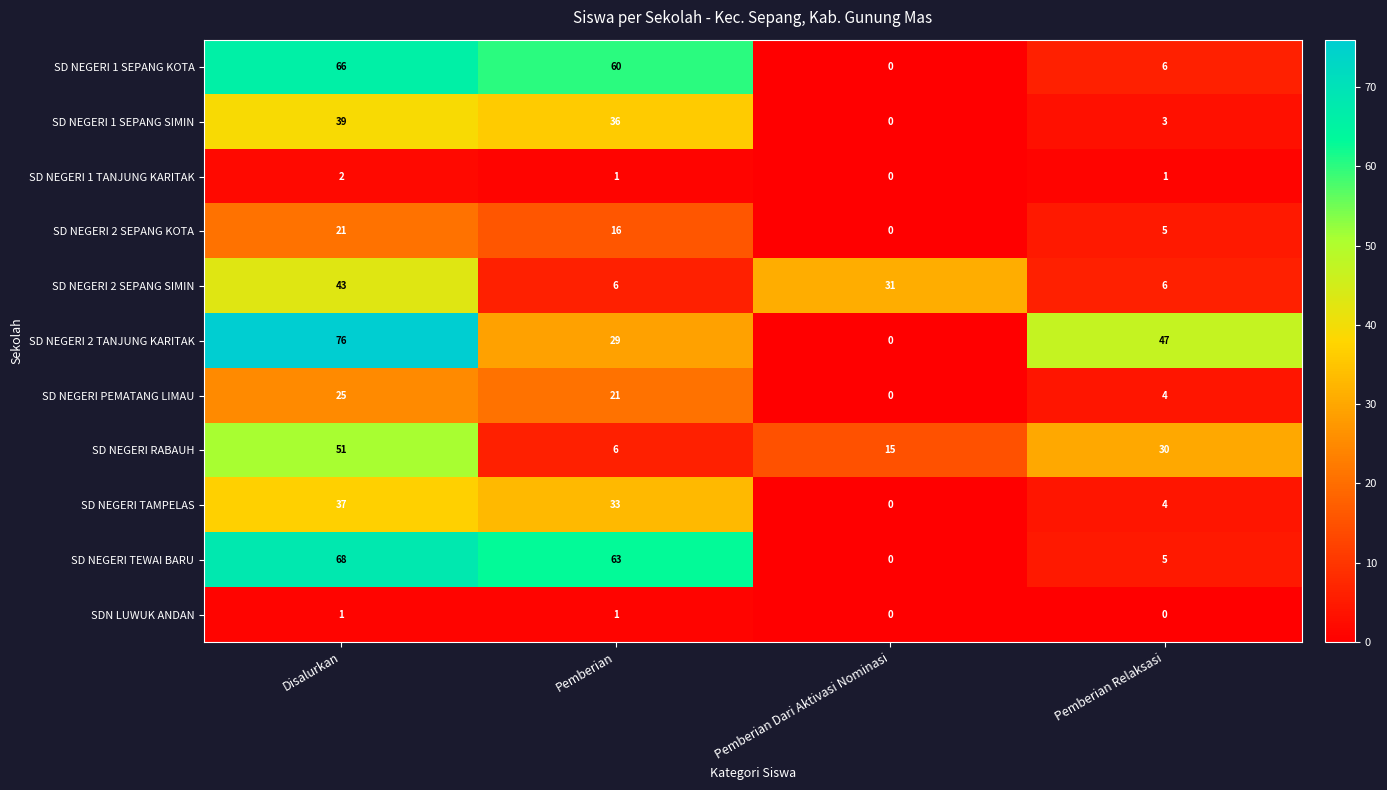

How many distinct data groups are displayed?

11